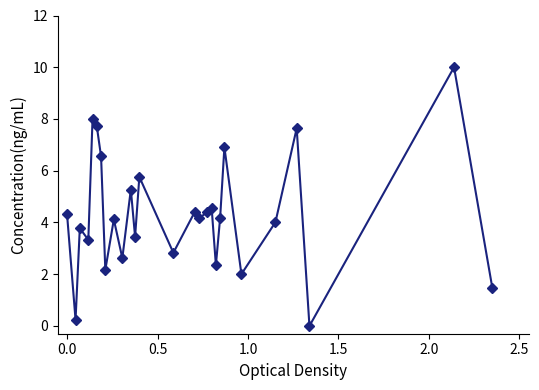

Count the number of data series in this chart.

1